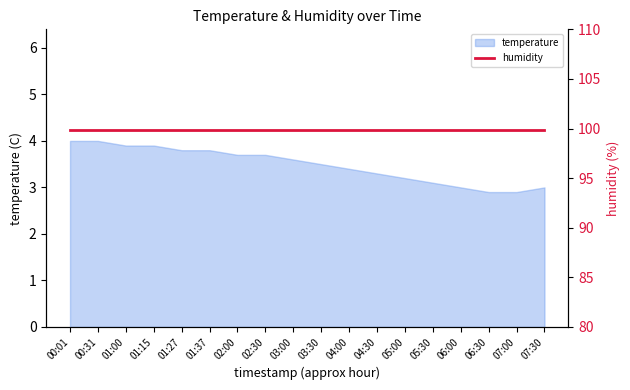

What is the difference between the maximum and second lowest values?

1.1